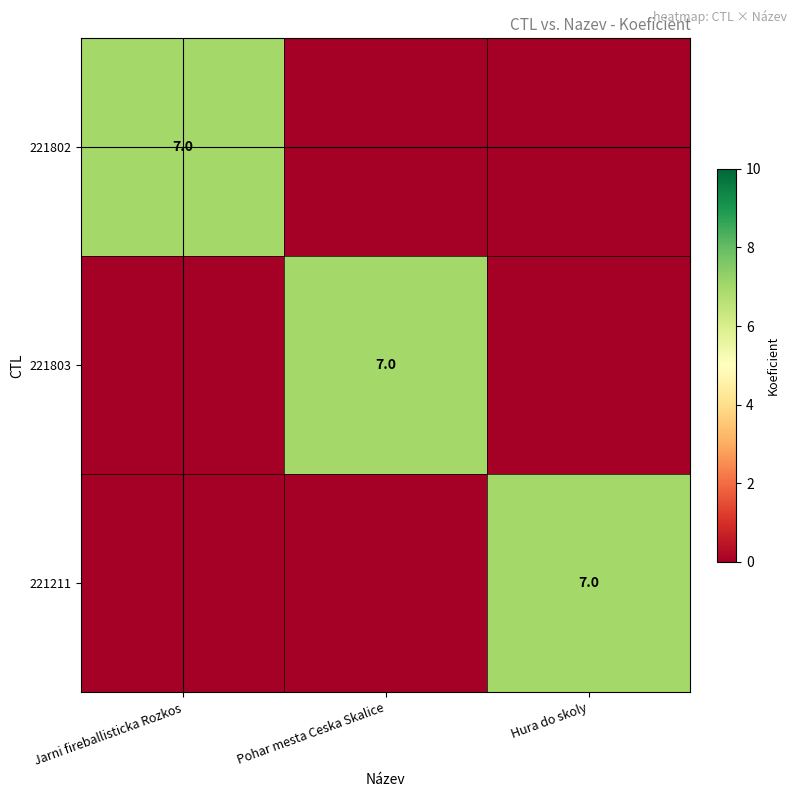

The value of 221803 at Pohar mesta Ceska Skalice is 7. True or false?

True